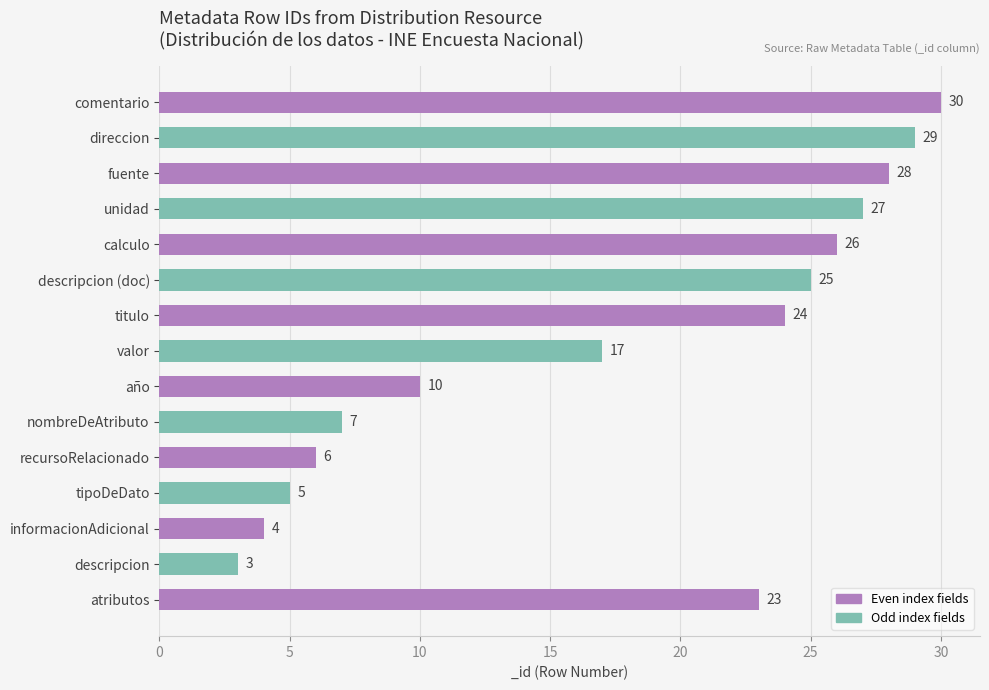

What is the sum of all values?

264